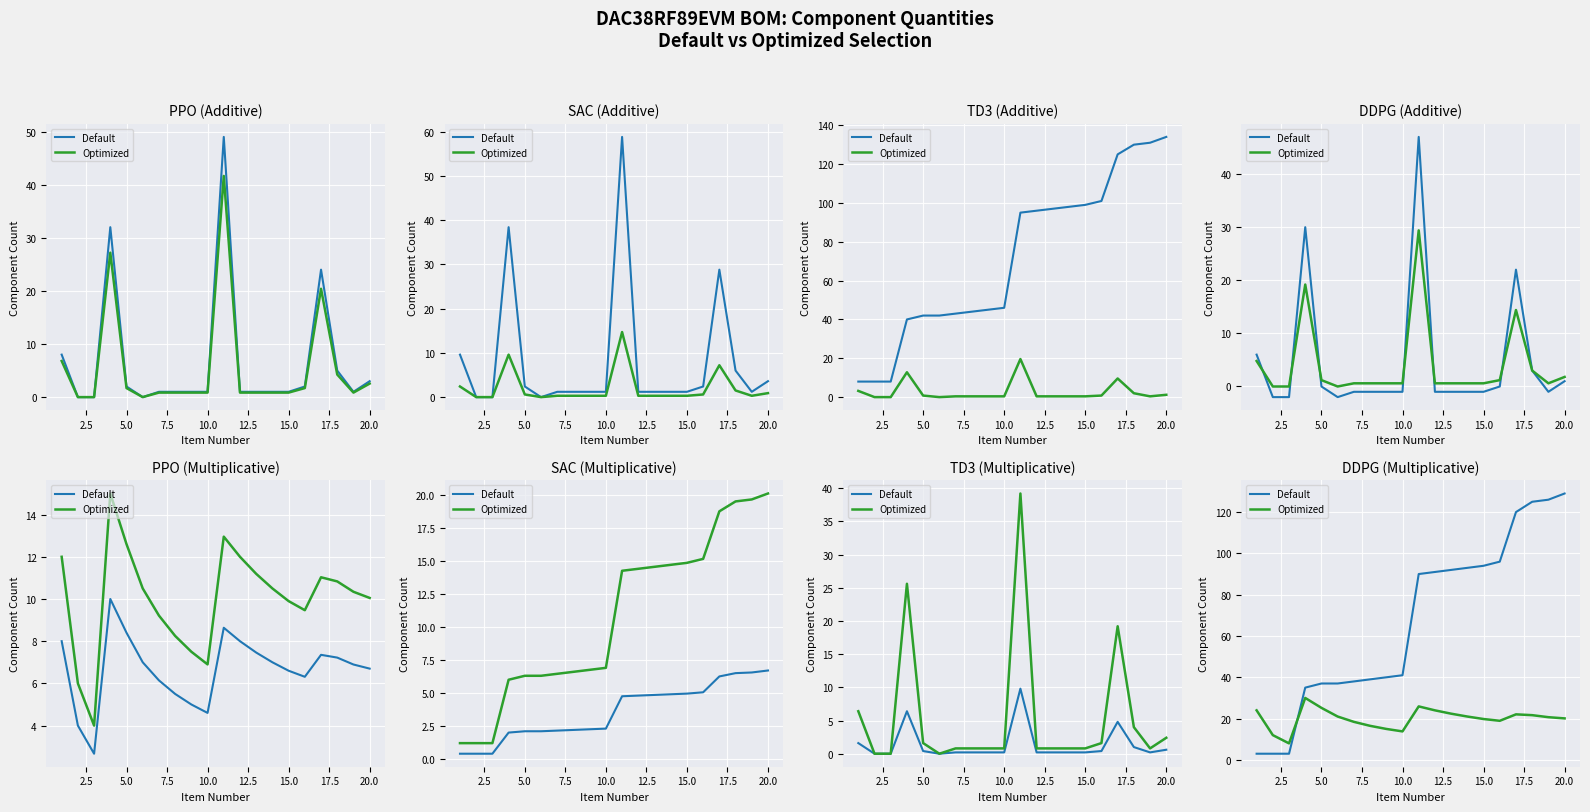

At 15.0, list the series in order from largest to smallest.

Default, Optimized